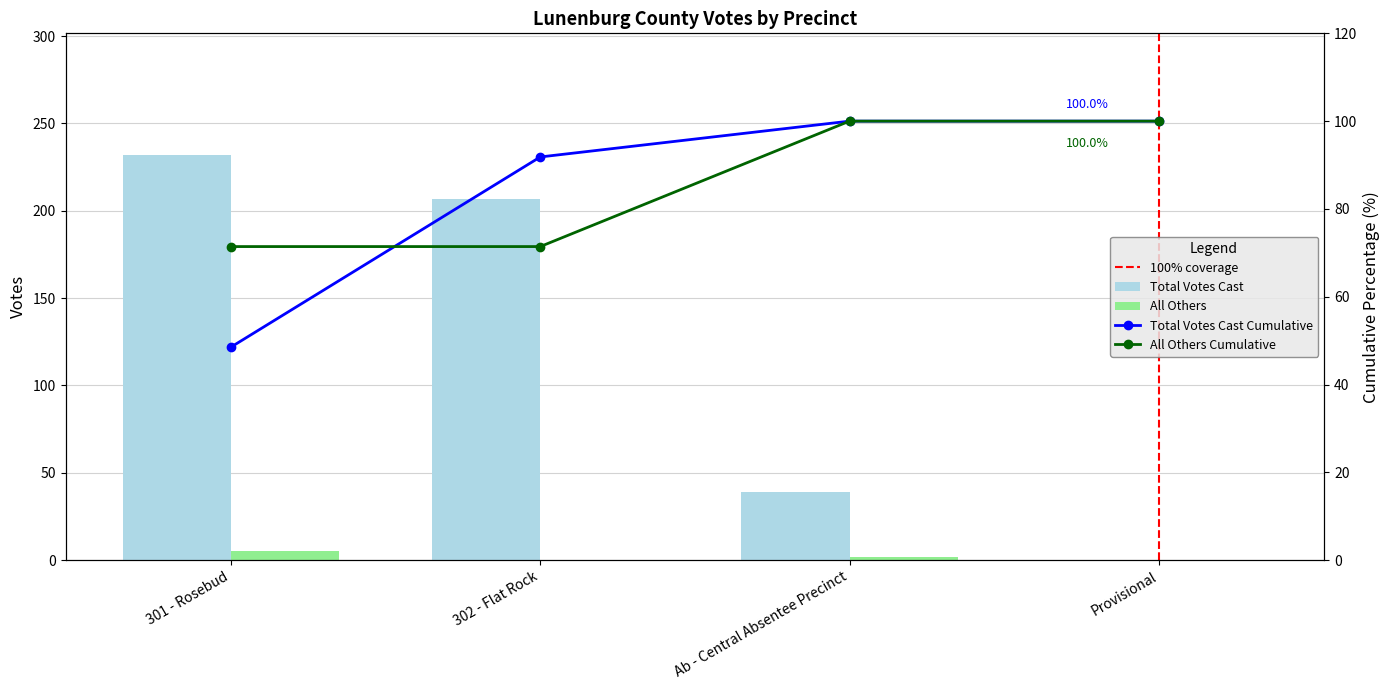

At which category is the sum across all series the highest?

301 - Rosebud